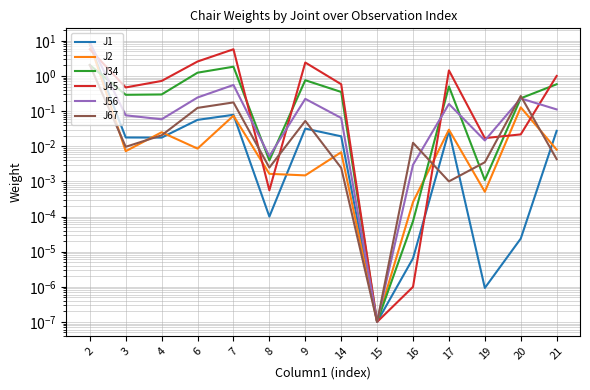

Which has a higher value, 9 or 20?

9